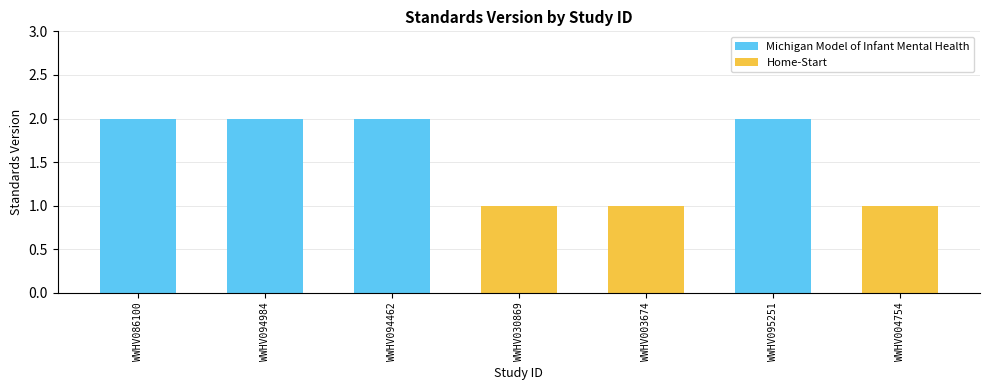

Which category has the lowest value across all series?

WWHV030869